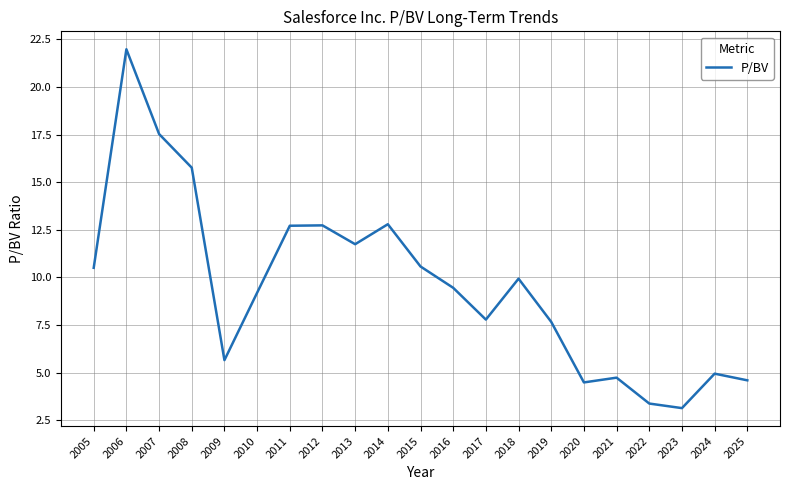

Where is the data nearest to the value 12?

2013